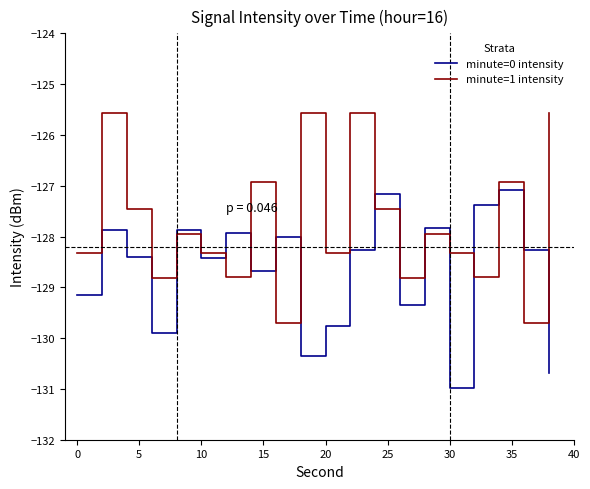

What is the minimum value for minute=0 intensity?

-131.0